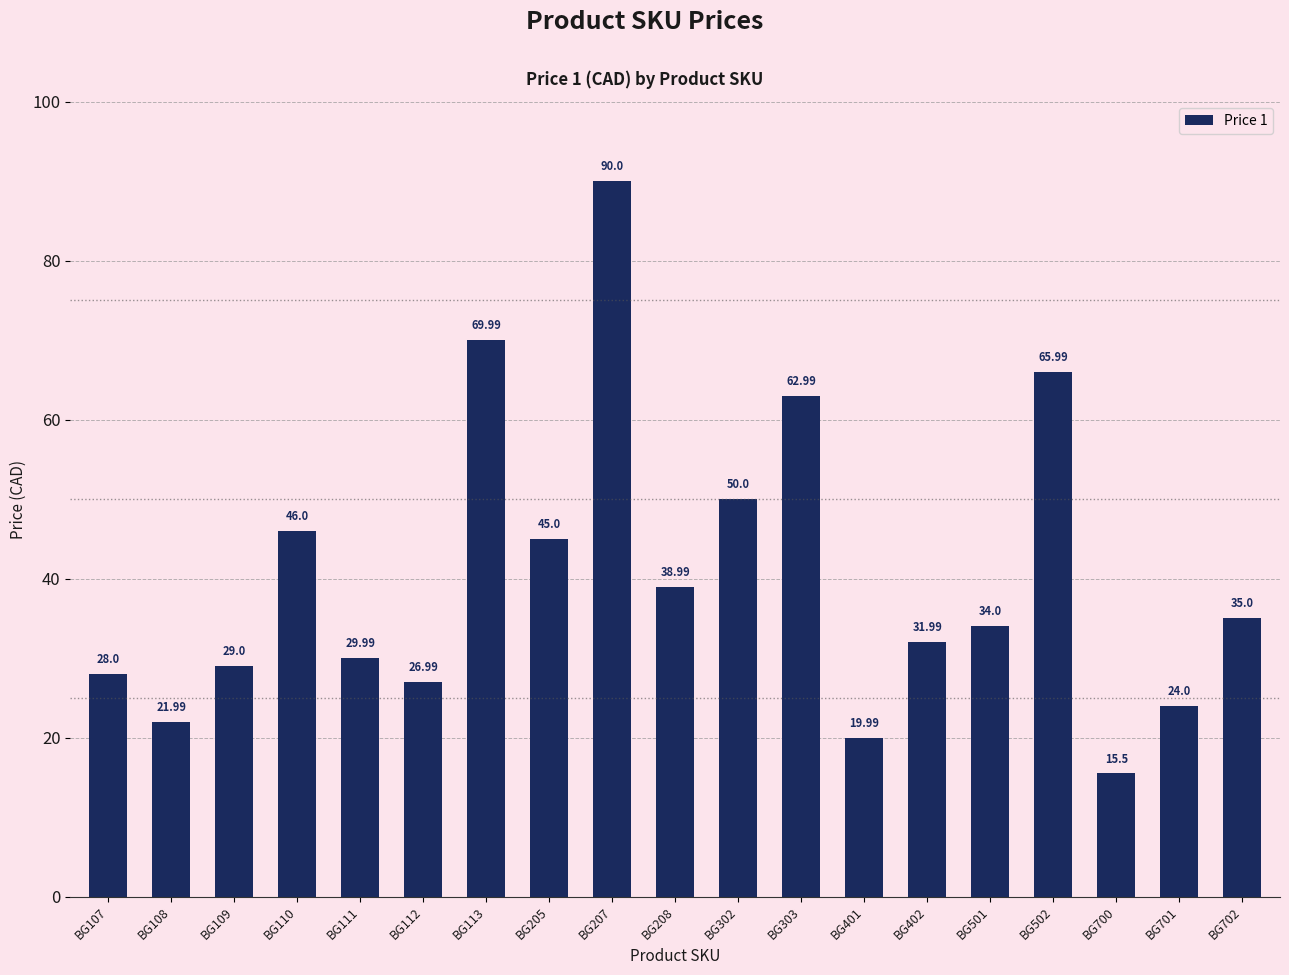

List the labels in order of value, largest first.

BG207, BG113, BG502, BG303, BG302, BG110, BG205, BG208, BG702, BG501, BG402, BG111, BG109, BG107, BG112, BG701, BG108, BG401, BG700